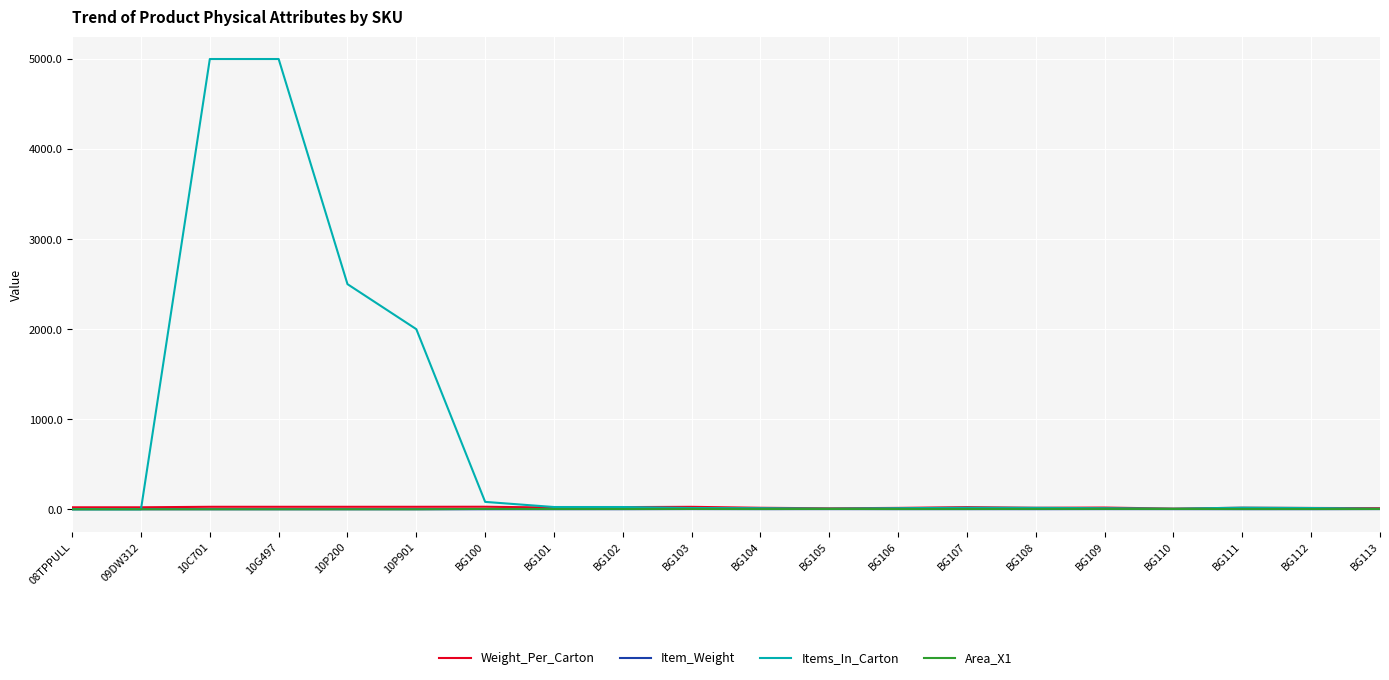

Is it true that Items_In_Carton equals 2500.0 at 10P200?

True